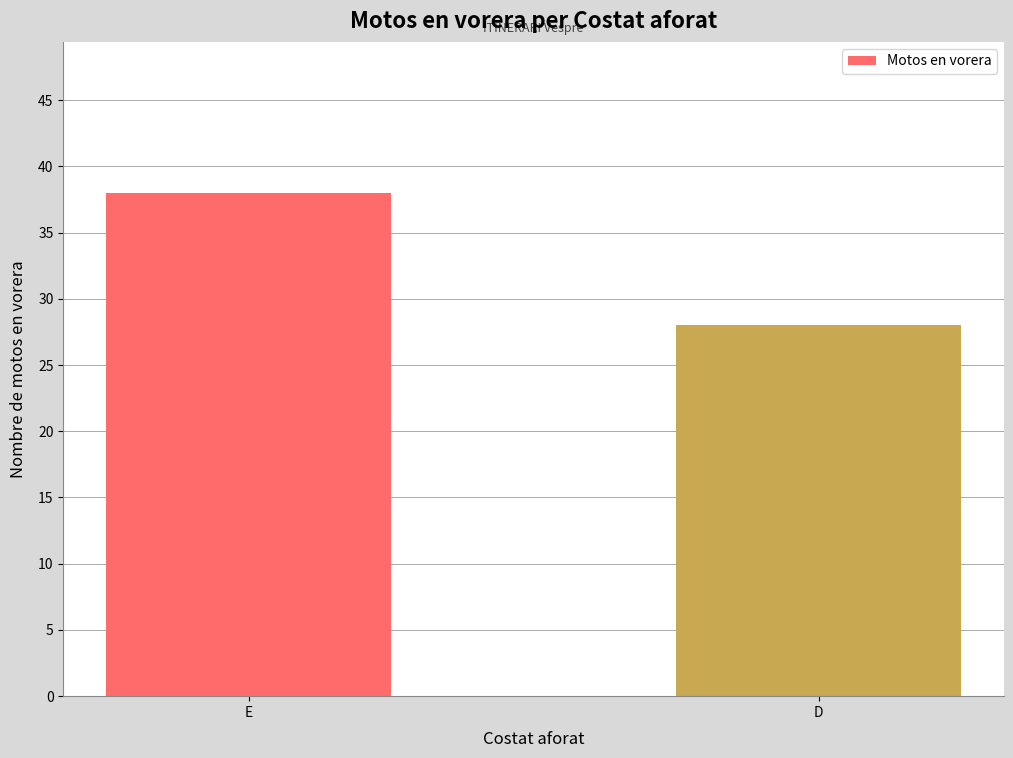

What is the maximum value shown in the chart?

38